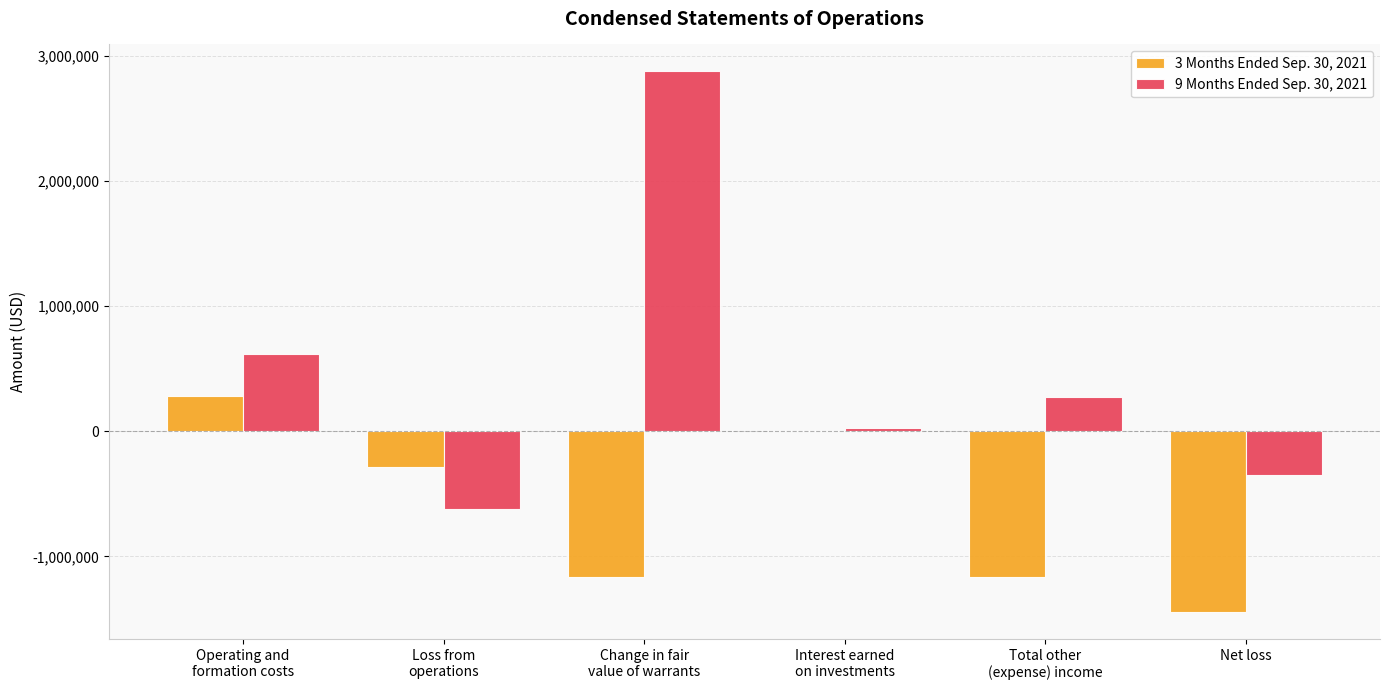

Which series has the largest total across all categories?

9 Months Ended Sep. 30, 2021